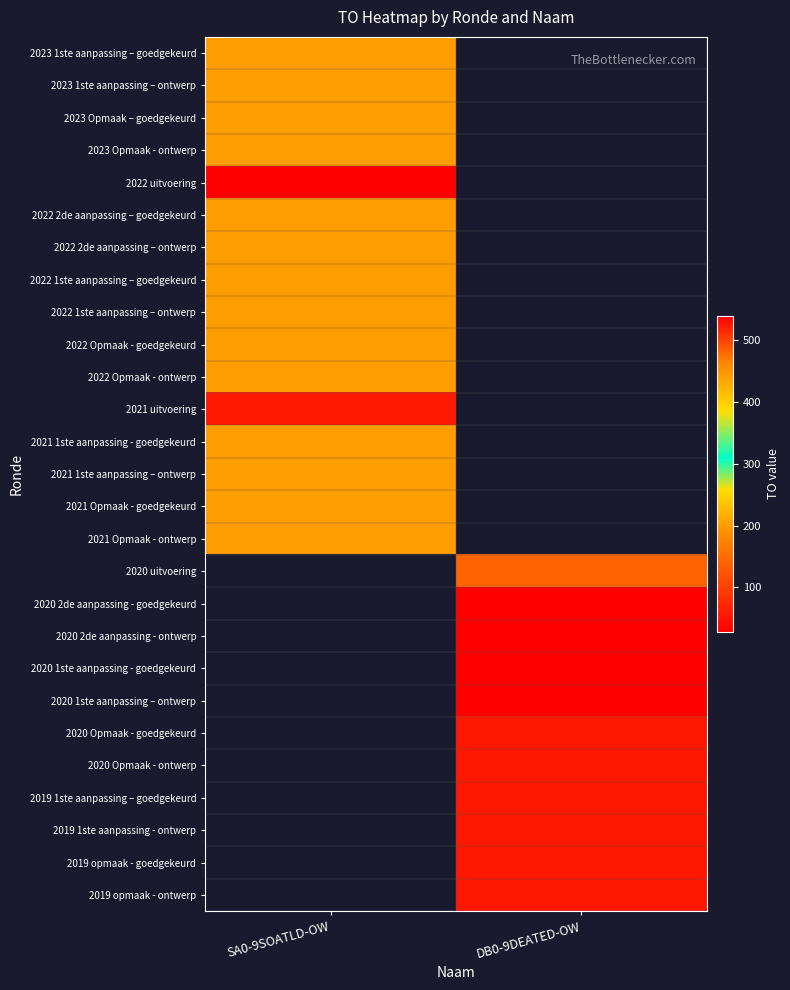

Read the 2023 Opmaak - ontwerp value at SA0-9SOATLD-OW.

200.0